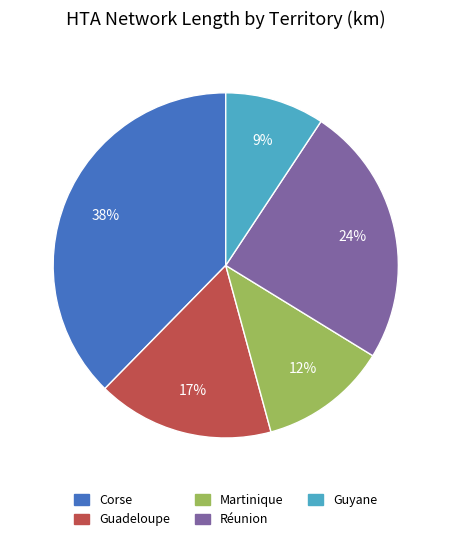

Between Martinique and Corse, which is larger?

Corse